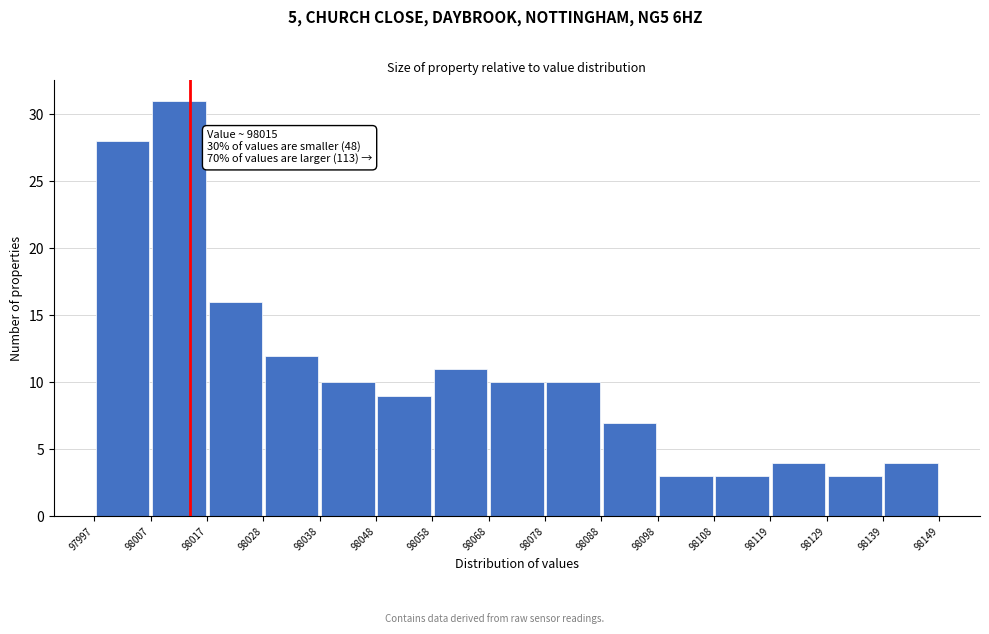

Which range on the x-axis has the tallest bar?

98007 to 98017